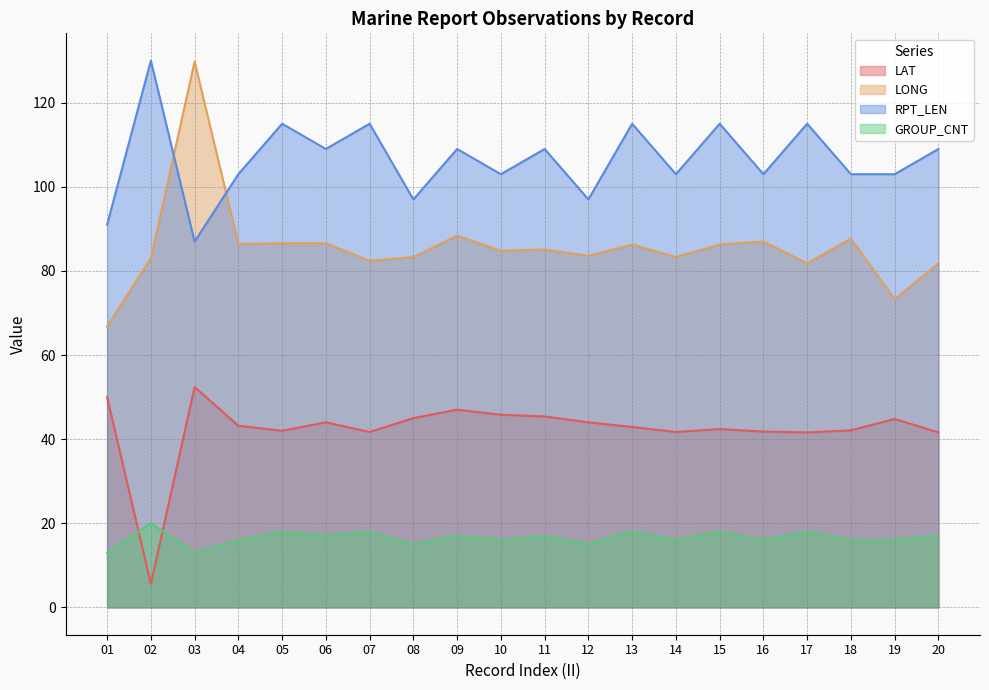

How many values in the LONG series exceed 85?

10